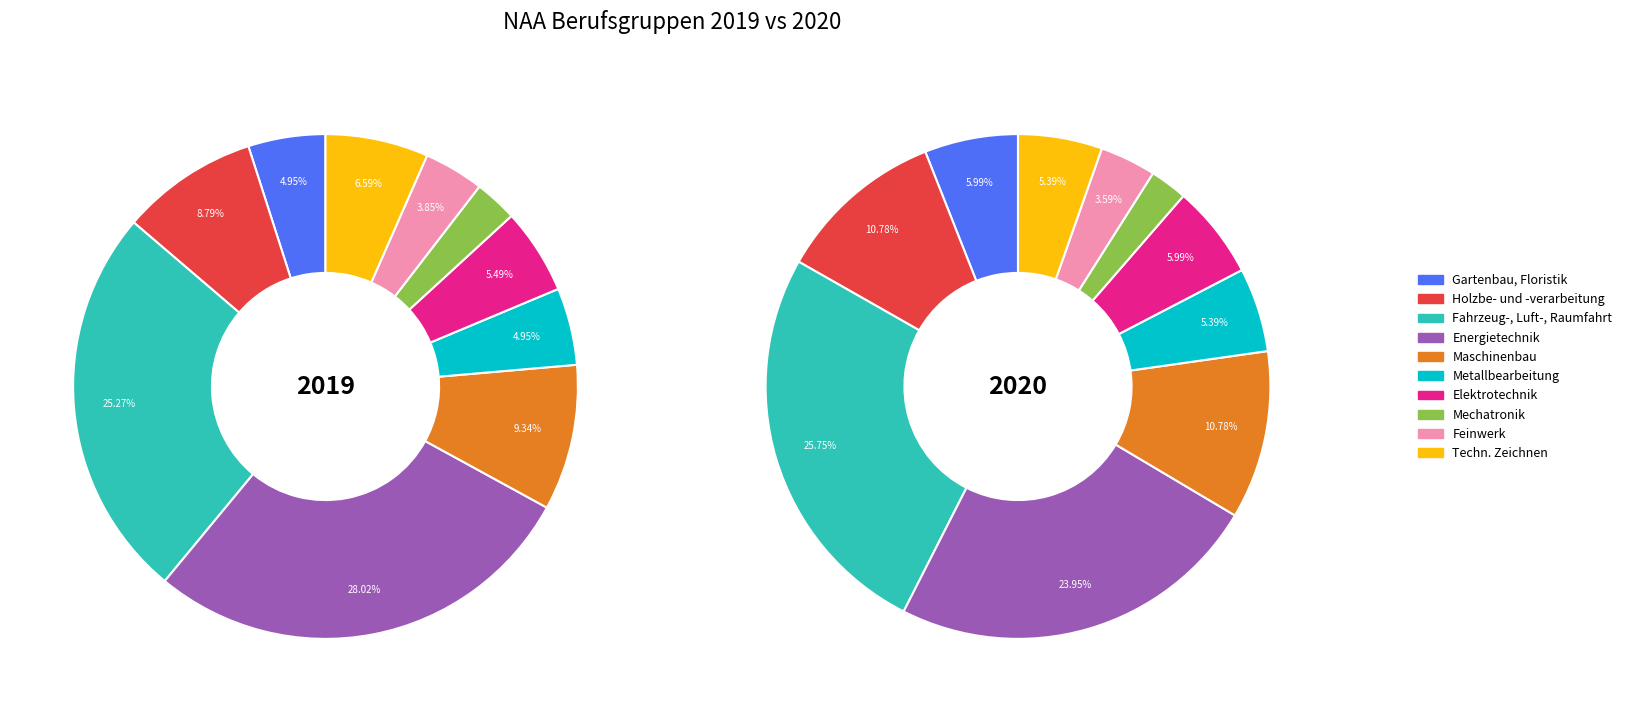

What percentage is the Mechatronik slice, to the nearest percent?

2%